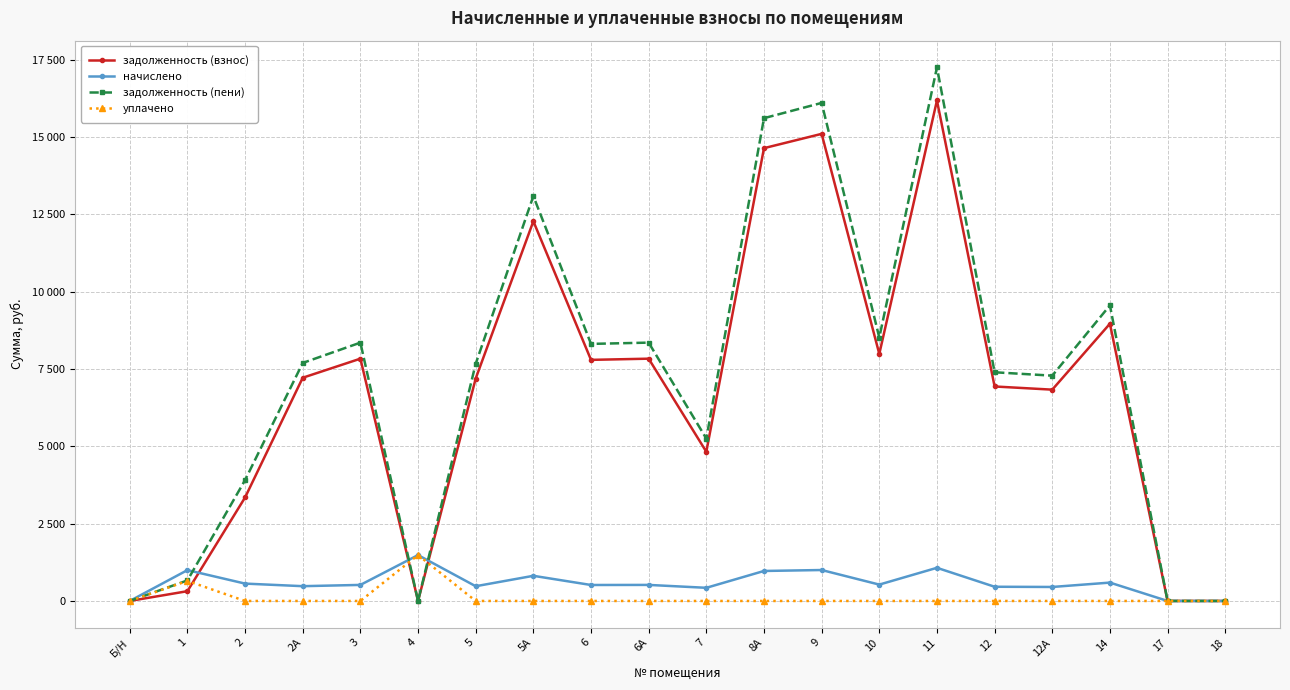

Where is the first local minimum for начислено?

2А